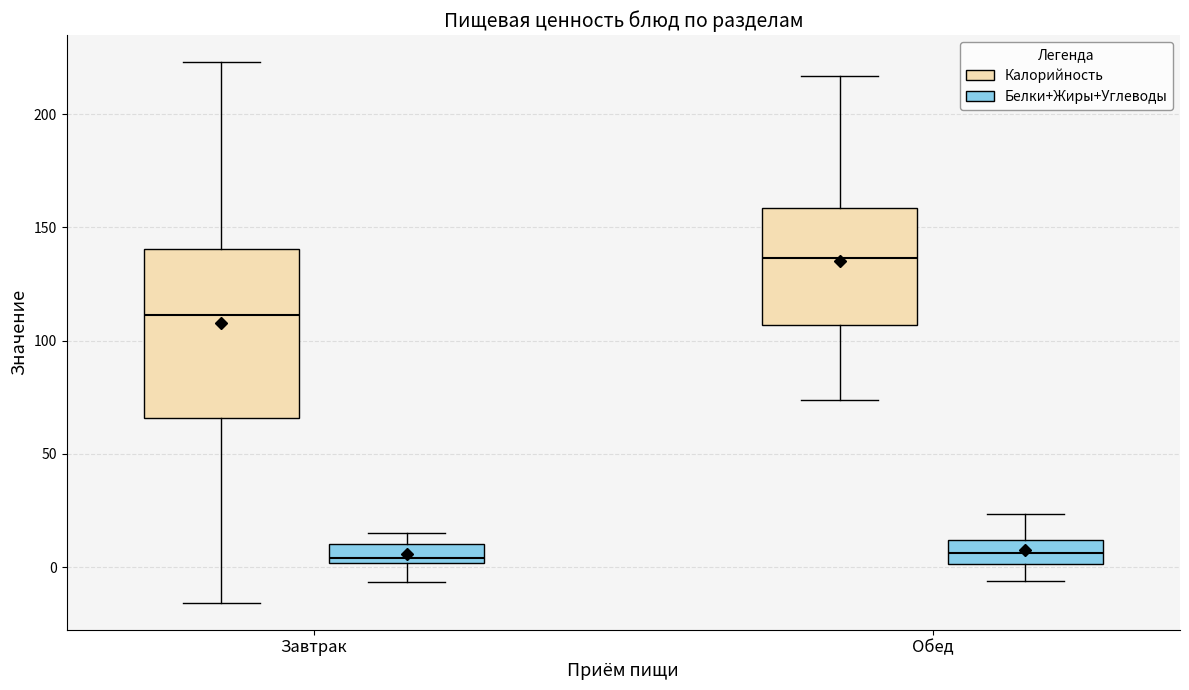

Reading left to right, transcribe this box plot: for each box, give where its median line is, the range the box spans, and where its two whiskers end, as read against the y-axis. The values are not printed on the chart, so give them approximately, as read against the axis.

Завтрак (Калорийность): median 110, box 65 to 140, whiskers -15 to 225
Завтрак (Белки+Жиры+Углеводы): median 5, box 0 to 10, whiskers -5 to 15
Обед (Калорийность): median 135, box 105 to 160, whiskers 75 to 215
Обед (Белки+Жиры+Углеводы): median 5, box 0 to 10, whiskers -5 to 25